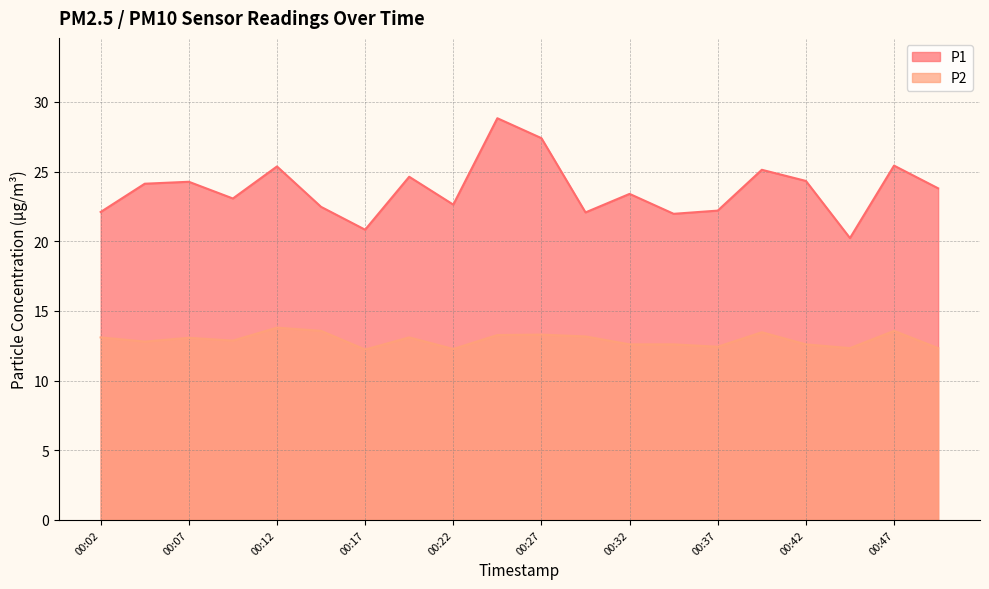

What is the average value of the P1 series?

23.7